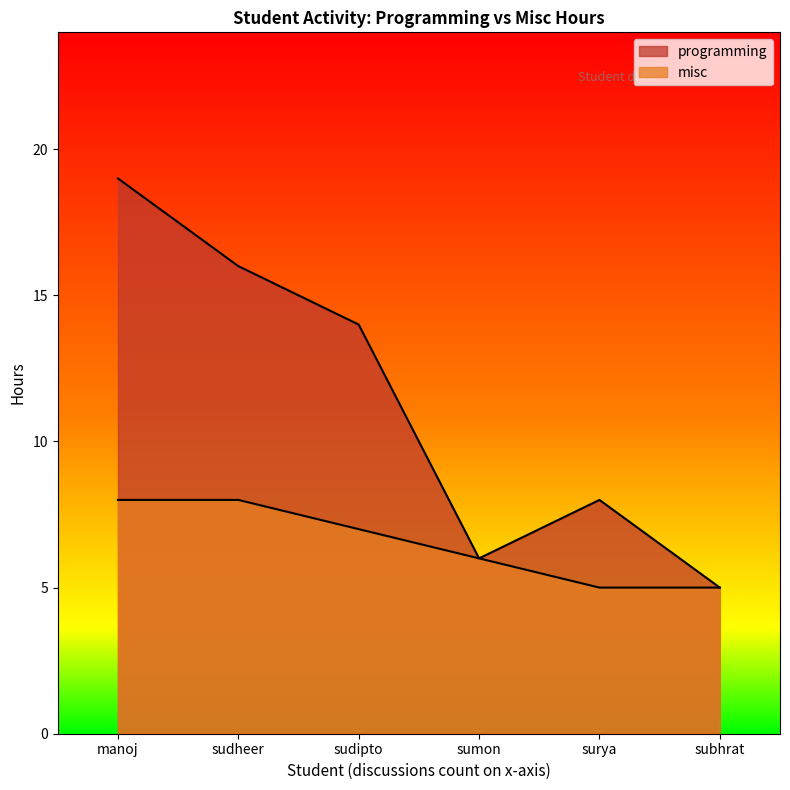

What is the difference between the second highest and minimum values in the misc series?

3